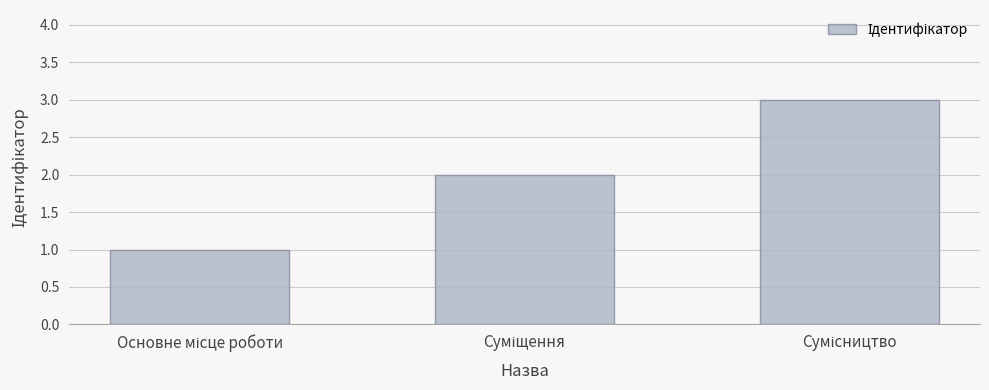

What is the sum of all values?

6